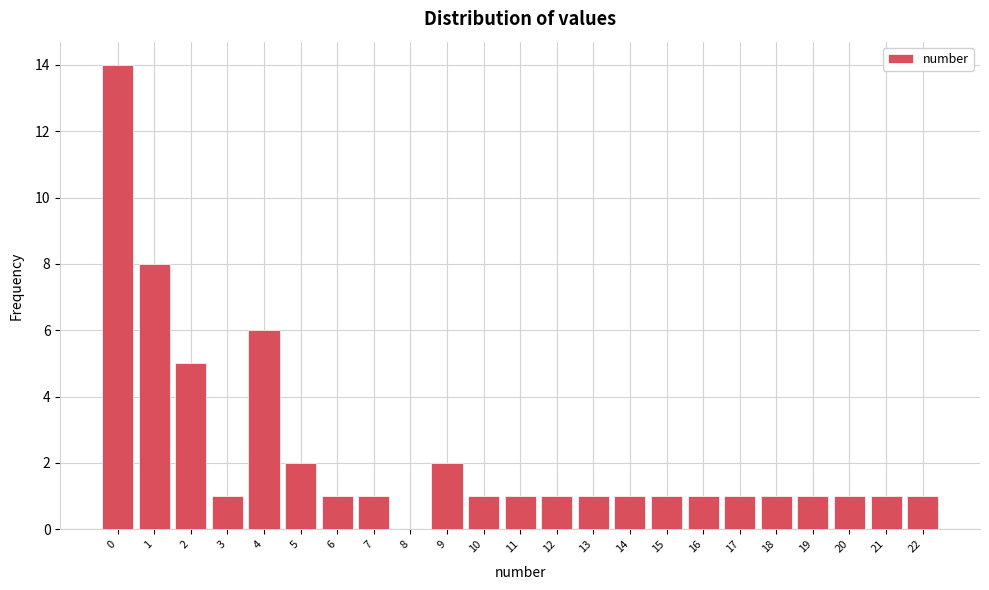

Reading left to right, list every bar in this chart as the range it spans on the x-axis followed by its height. The values are not printed on the chart, so give them approximately, as read against the axis.

-0.5 to 0.5: 14
0.5 to 1.5: 8
1.5 to 2.5: 5
2.5 to 3.5: 1
3.5 to 4.5: 6
4.5 to 5.5: 2
5.5 to 6.5: 1
6.5 to 7.5: 1
7.5 to 8.5: 0
8.5 to 9.5: 2
9.5 to 10.5: 1
10.5 to 11.5: 1
11.5 to 12.5: 1
12.5 to 13.5: 1
13.5 to 14.5: 1
14.5 to 15.5: 1
15.5 to 16.5: 1
16.5 to 17.5: 1
17.5 to 18.5: 1
18.5 to 19.5: 1
19.5 to 20.5: 1
20.5 to 21.5: 1
21.5 to 22.5: 1